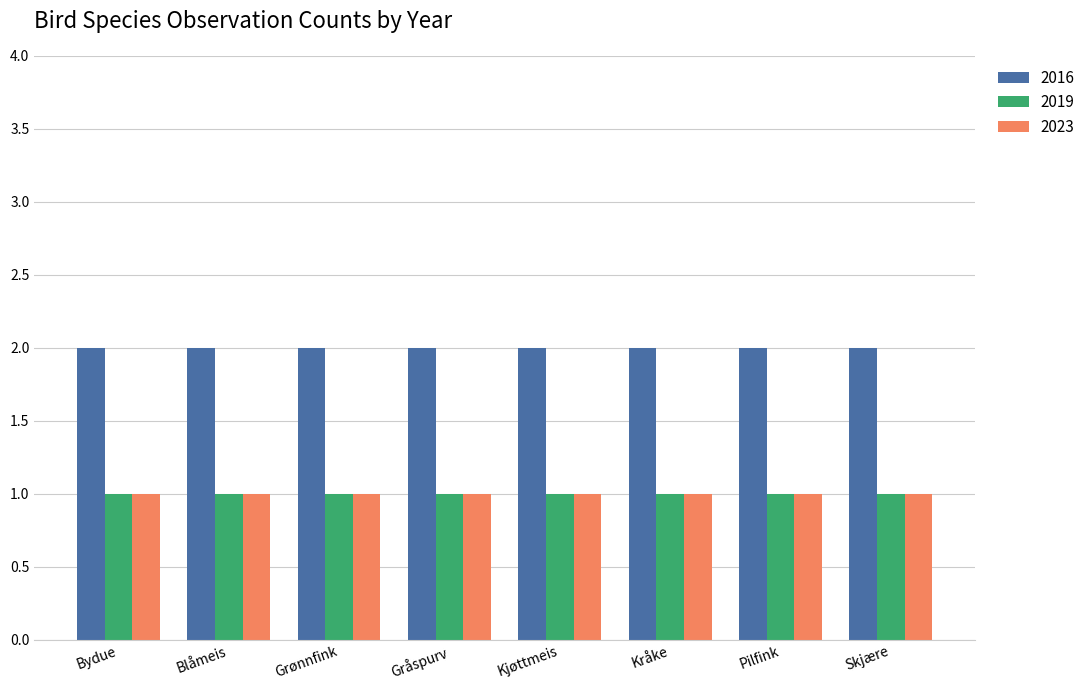

Reading left to right, list all the values displayed in this chart.

2016: 2	2	2	2	2	2	2	2
2019: 1	1	1	1	1	1	1	1
2023: 1	1	1	1	1	1	1	1